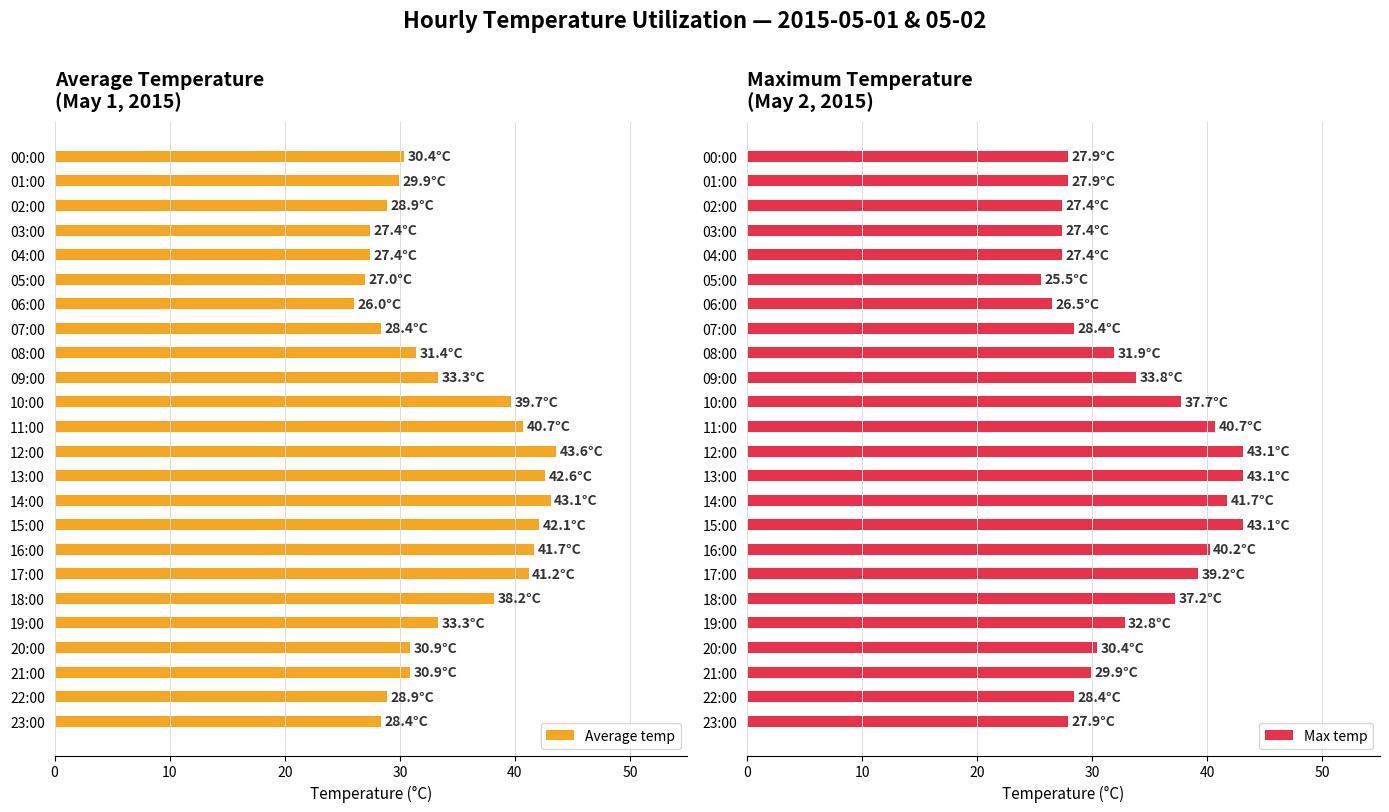

Is it true that Average temp equals 28.9 at 22:00?

True